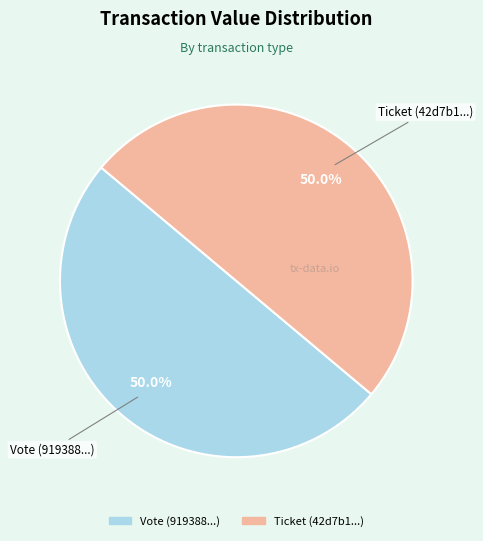

Rank the categories by value from lowest to highest.

Ticket tx (io_index=0), Vote tx (io_index=1)